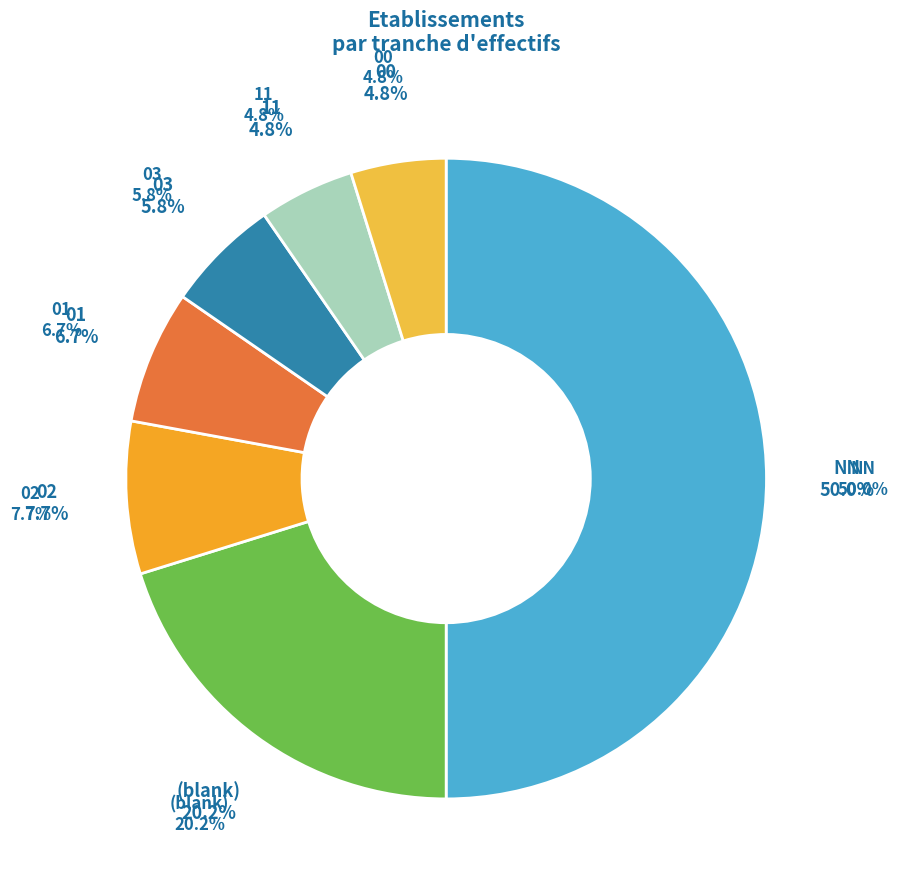

How many slices are in this pie chart?

7